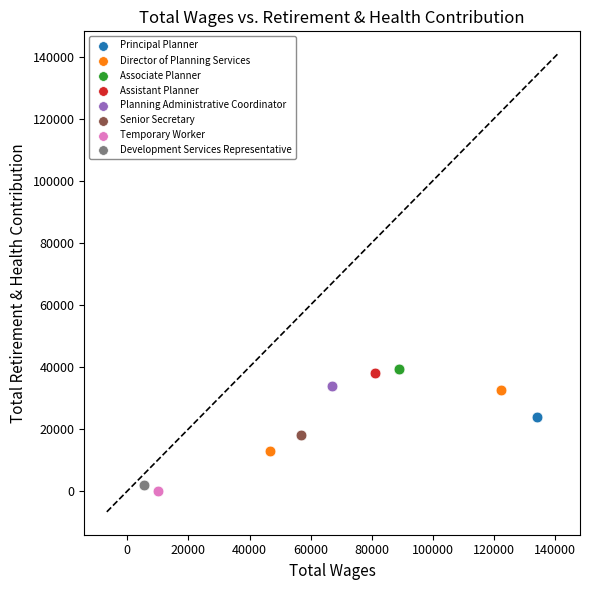

What are all the series names shown in the legend?

Principal Planner, Director of Planning Services, Associate Planner, Assistant Planner, Planning Administrative Coordinator, Senior Secretary, Temporary Worker, Development Services Representative